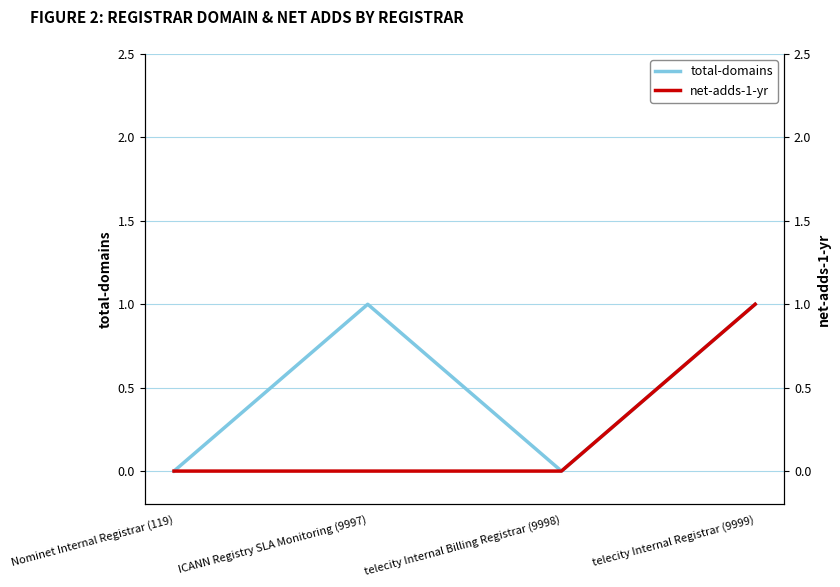

Does the chart have visible grid lines?

Yes